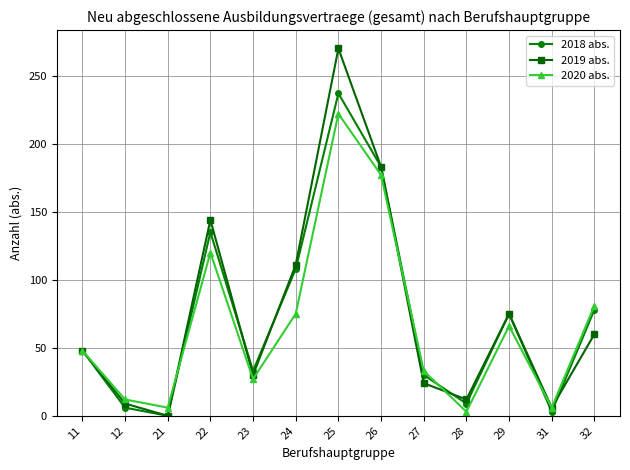

At which label does 2019 abs. reach its minimum?

21